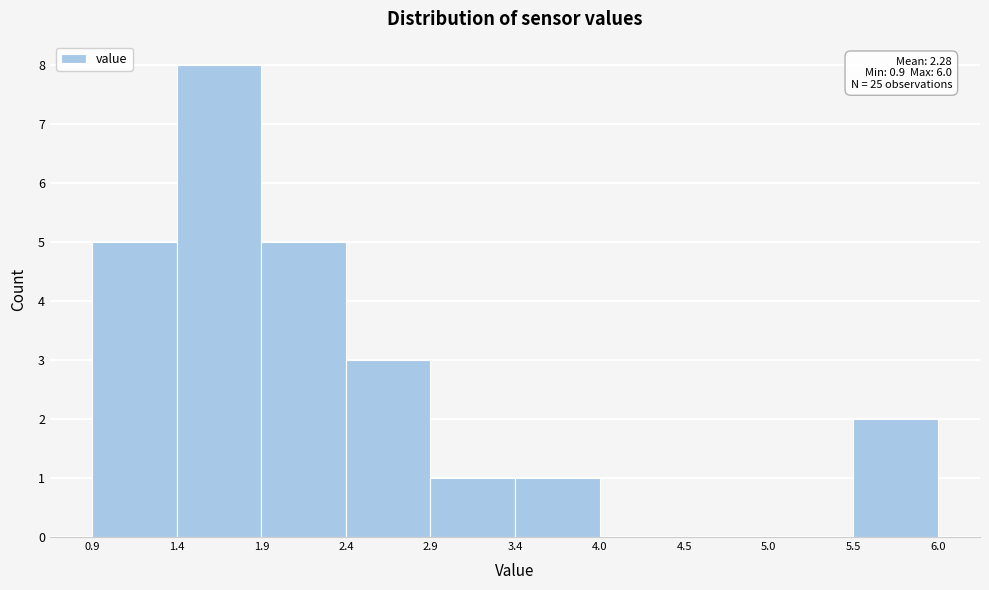

Which range on the x-axis has the tallest bar?

1.4 to 1.9